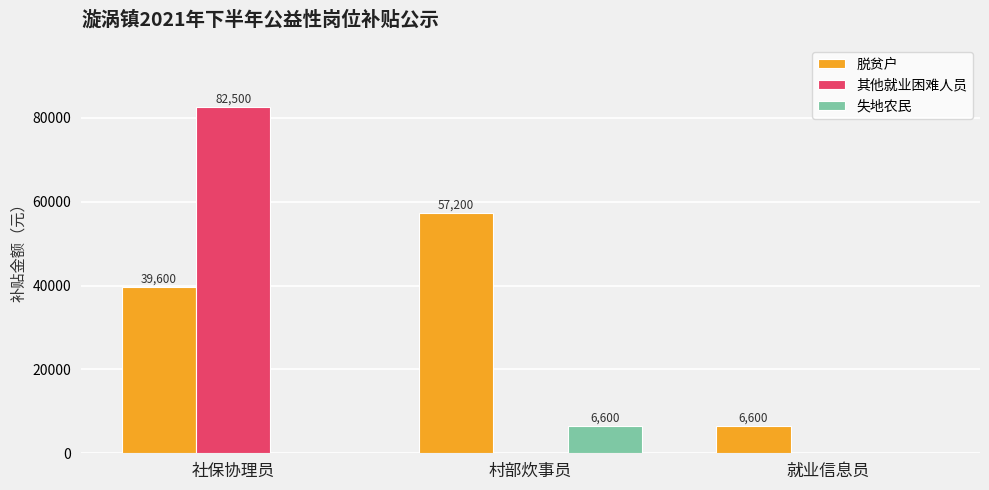

At which category is the sum across all series the highest?

社保协理员